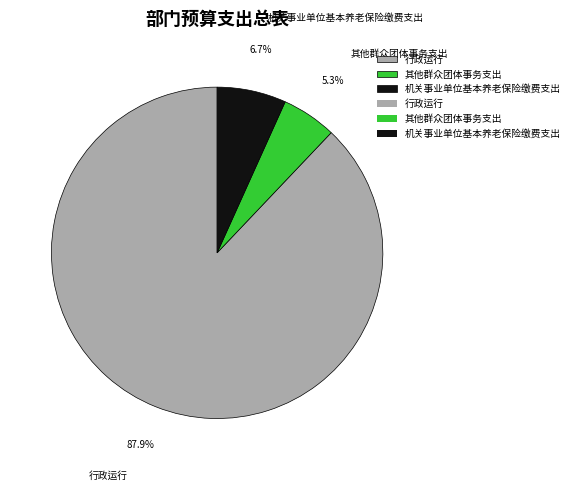

Is 行政运行 the majority of the pie?

Yes